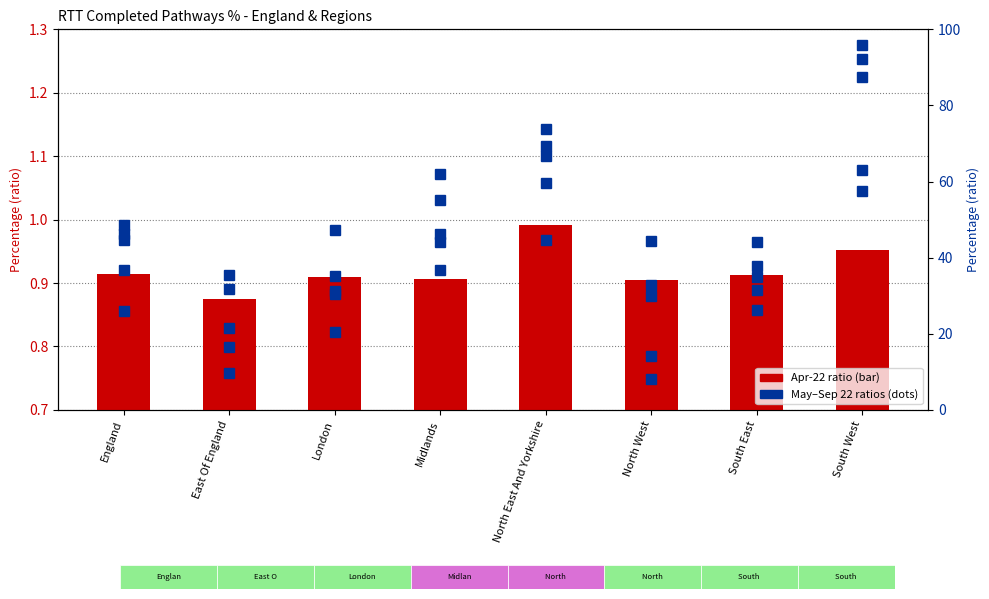

What is the maximum value shown in the chart?

95.8